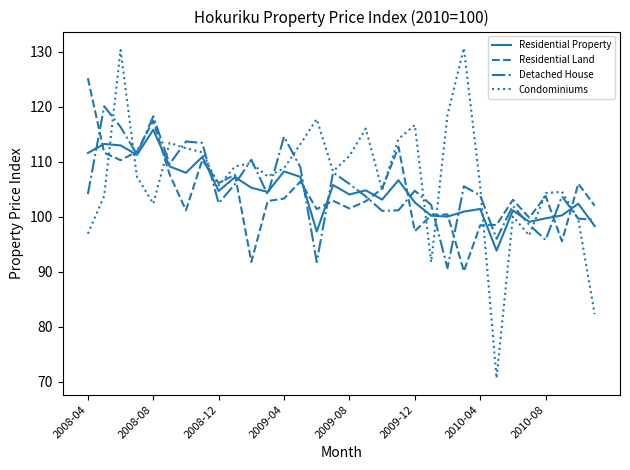

At how many categories does at least one series exceed 97?

32